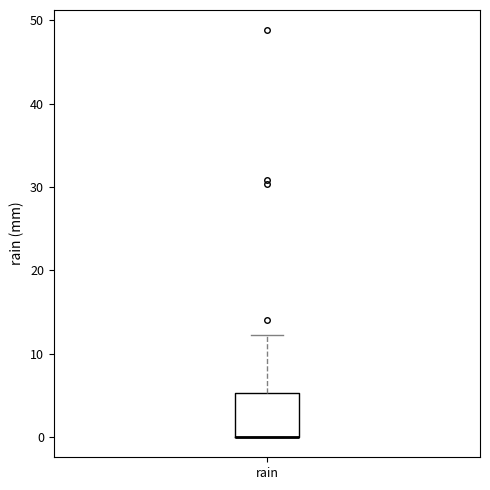

Transcribe this box plot: give where the median line is, the range the box spans, and where the two whiskers end, as read against the y-axis. The values are not printed on the chart, so give them approximately, as read against the axis.

median 0 (drawn on the box's lower edge), box 0 to 5, whiskers 0 to 12